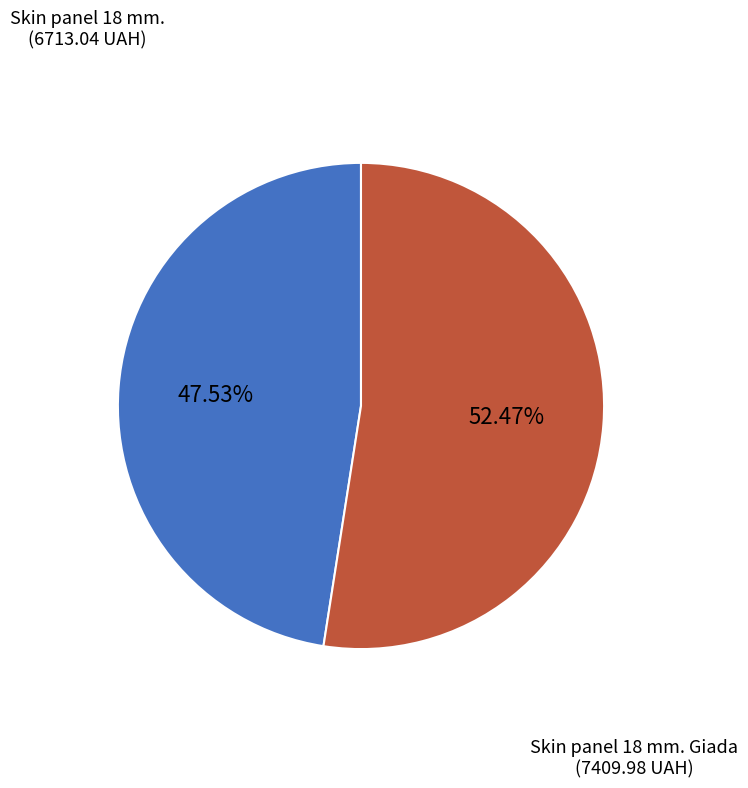

To the nearest percent, what is the difference between the Skin panel 18 mm. Giada and Skin panel 18 mm. slice percentages?

5%